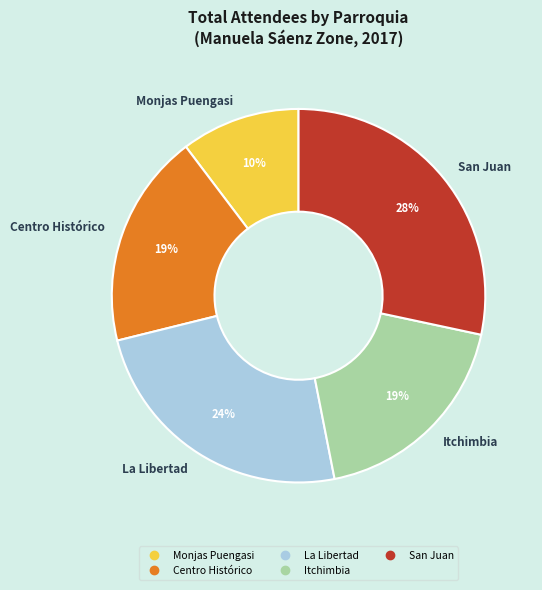

What is the largest slice in the pie chart?

San Juan